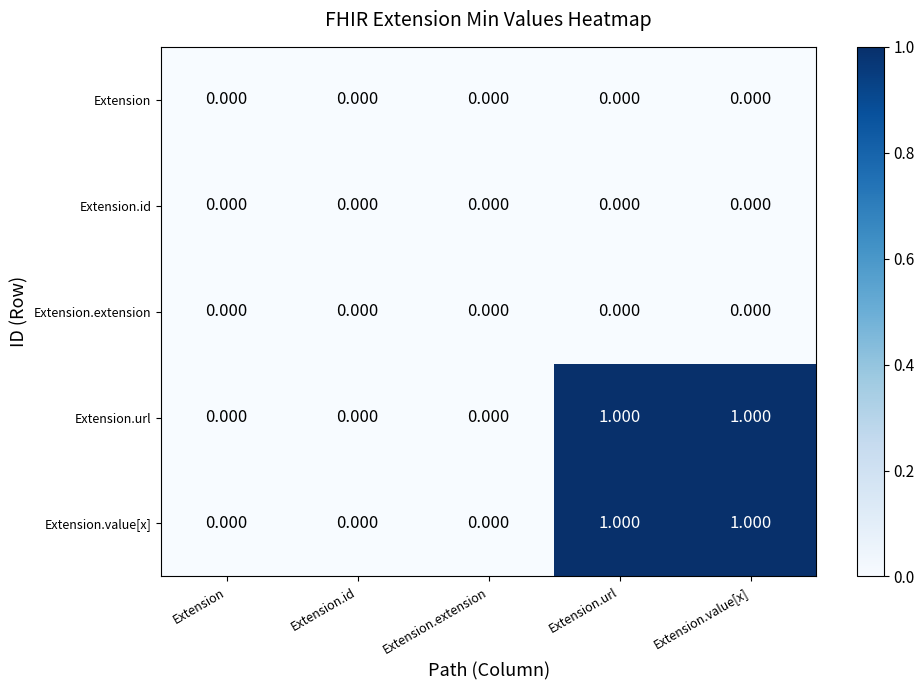

Is the value of Extension at Extension.url greater than the value of Extension.url at Extension.value[x]?

No